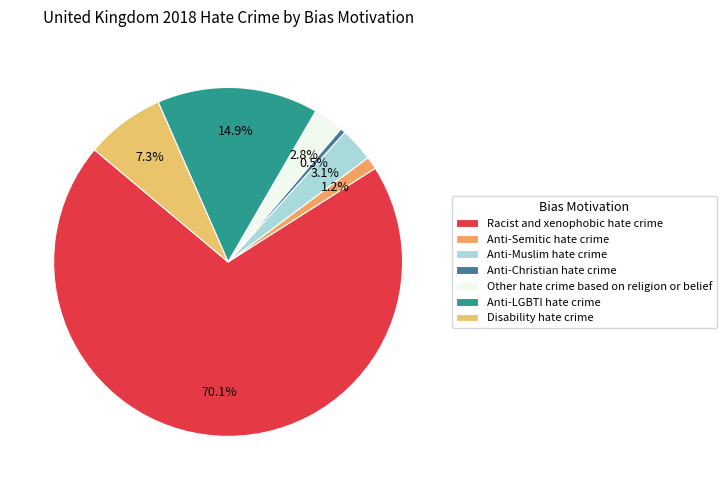

To the nearest percent, what is the difference between the largest and smallest slice percentages?

70%